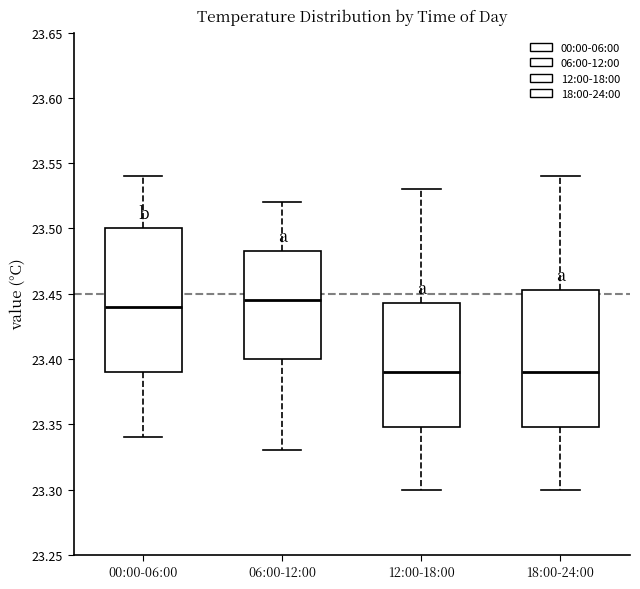

Reading left to right, read every box against the y-axis: the position of its median line, the range the box covers, and the ends of its whiskers. The values are not printed on the chart, so give them approximately, as read against the axis.

00:00-06:00: median 23.440, box 23.390 to 23.500, whiskers 23.340 to 23.540
06:00-12:00: median 23.445, box 23.400 to 23.485, whiskers 23.330 to 23.520
12:00-18:00: median 23.390, box 23.350 to 23.445, whiskers 23.300 to 23.530
18:00-24:00: median 23.390, box 23.350 to 23.455, whiskers 23.300 to 23.540